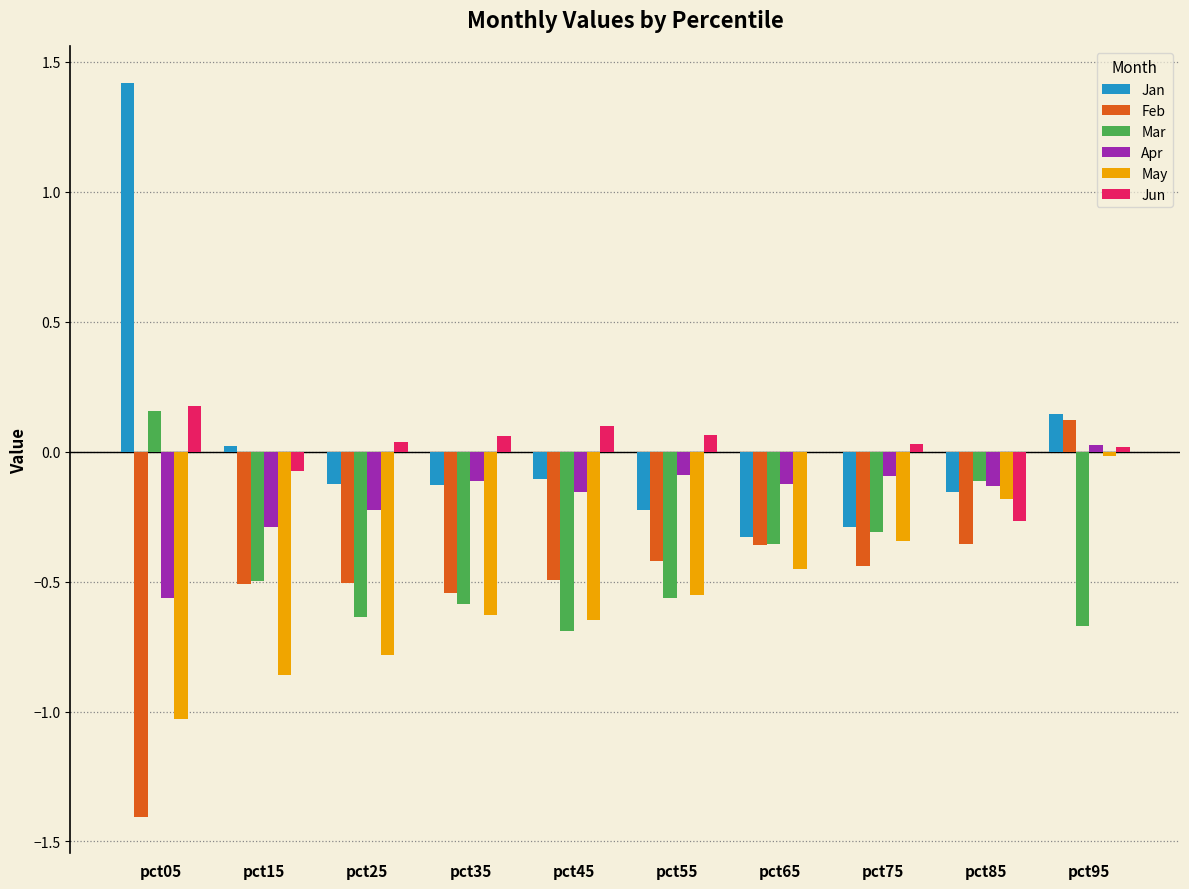

Which series has the widest spread of values?

Jan